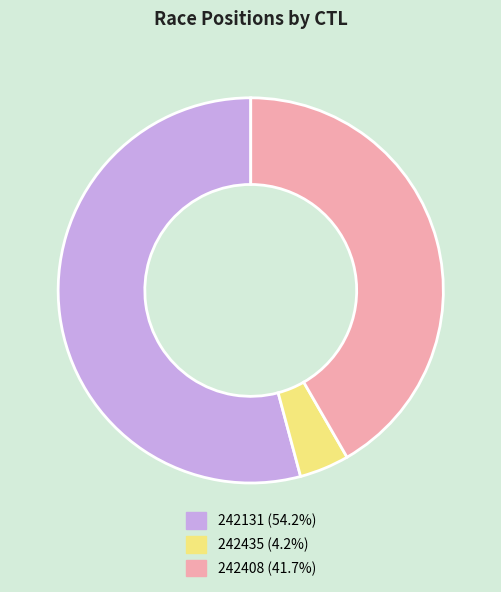

What is the ratio of the value at 242131 (54.2%) to the value at 242408 (41.7%)?

1.3